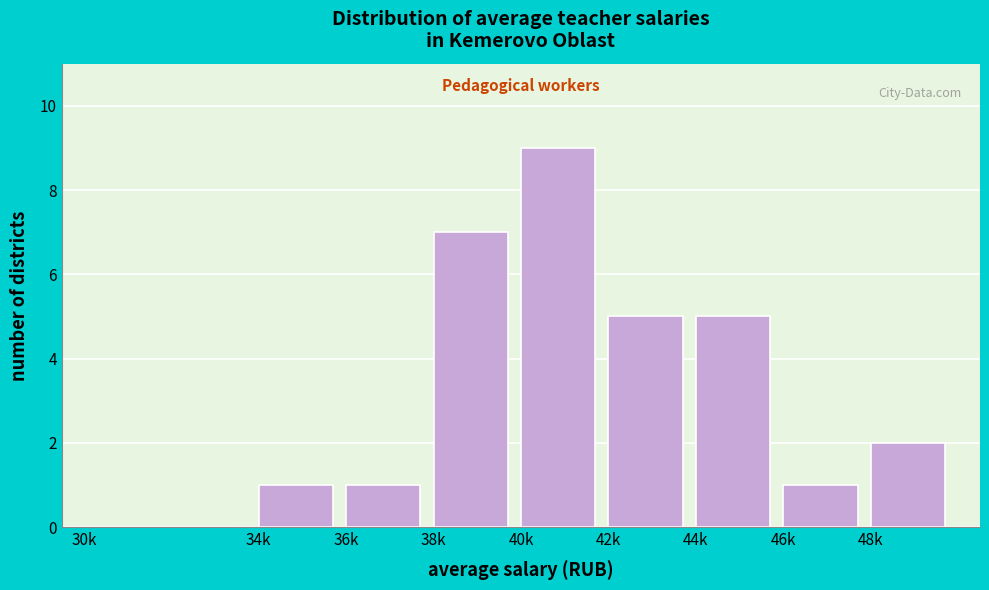

Reading left to right, extract all data points from this chart.

30k=0	34k=1	36k=1	38k=7	40k=9	42k=5	44k=5	46k=1	48k=2